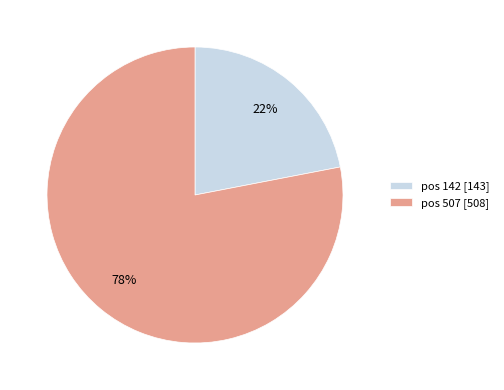

To the nearest percent, what is the difference between the pos 142 [143] and pos 507 [508] slice percentages?

56%